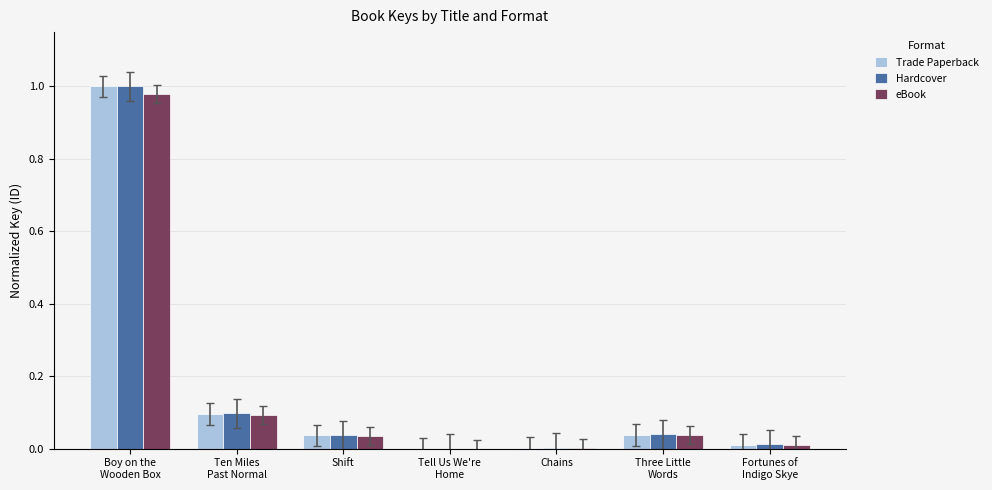

How many groups of bars are there?

7